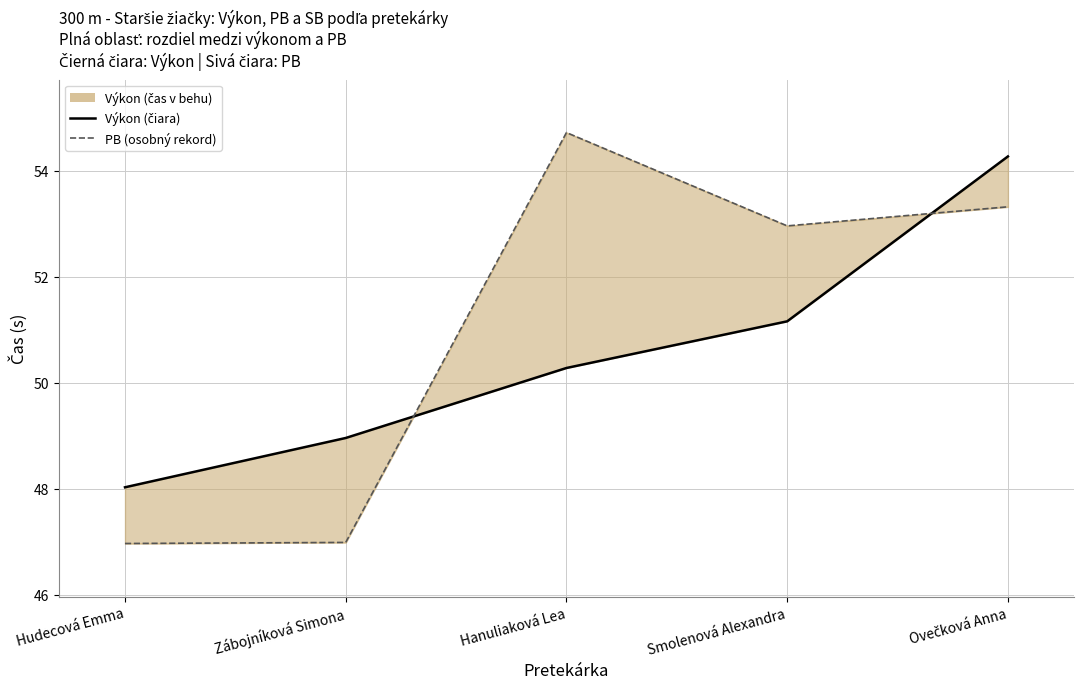

At which category does Poradie reach its first local peak?

Hanuliaková Lea